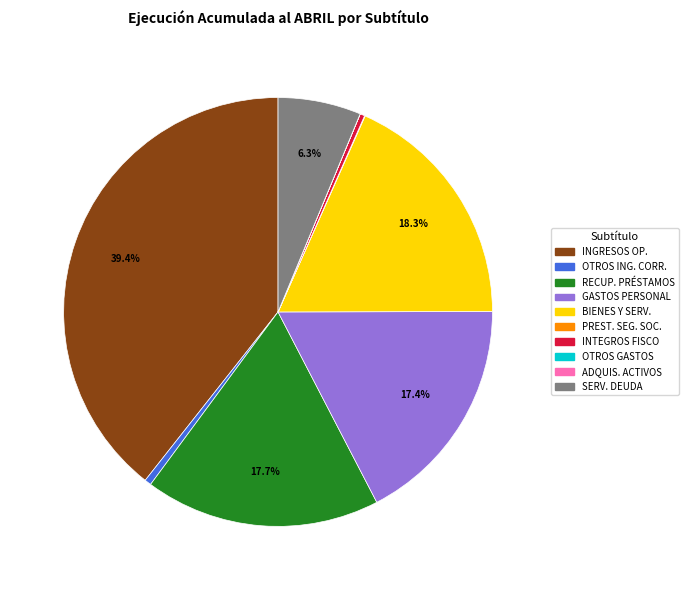

Between GASTOS PERSONAL and INGRESOS OP., which is larger?

INGRESOS OP.